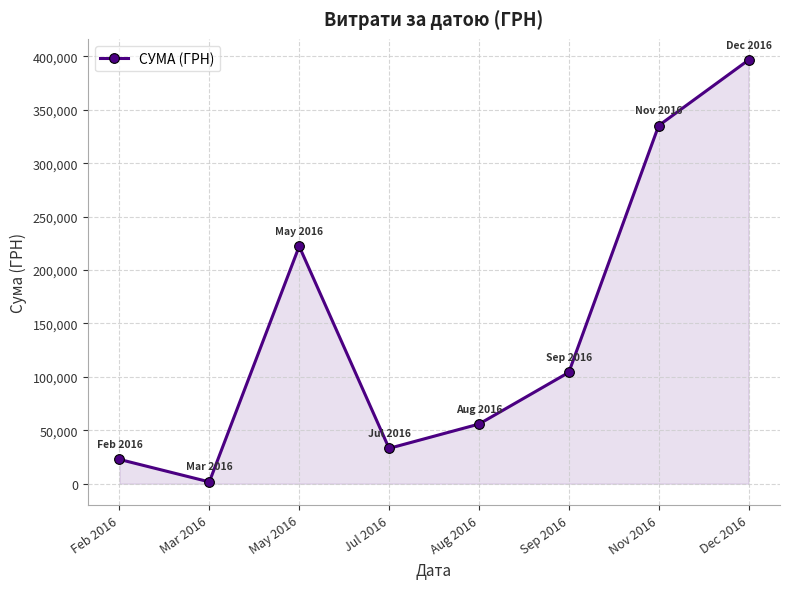

The chart shows a value of 1685.9 at Mar 2016. True or false?

True